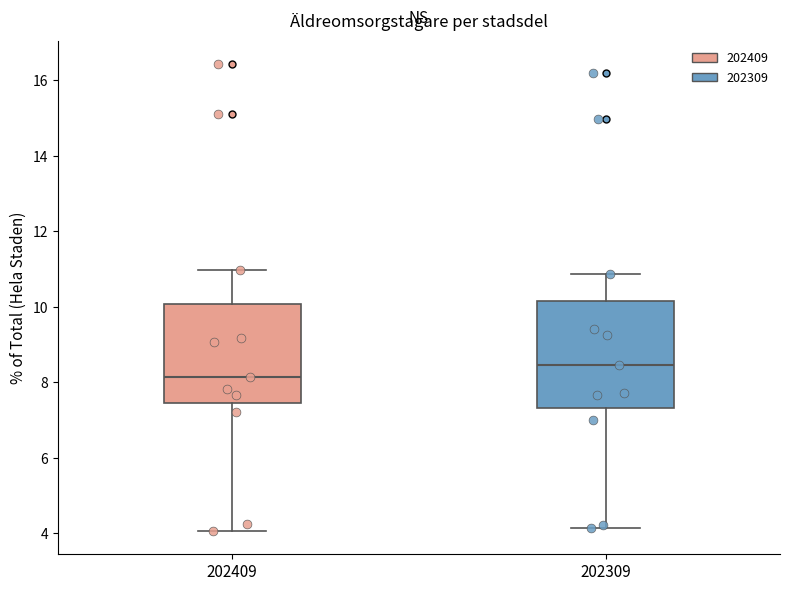

Where does the upper whisker of the box at x = 202409 end on the y-axis? The values are not printed on the chart, so give them approximately, as read against the axis.

11.0